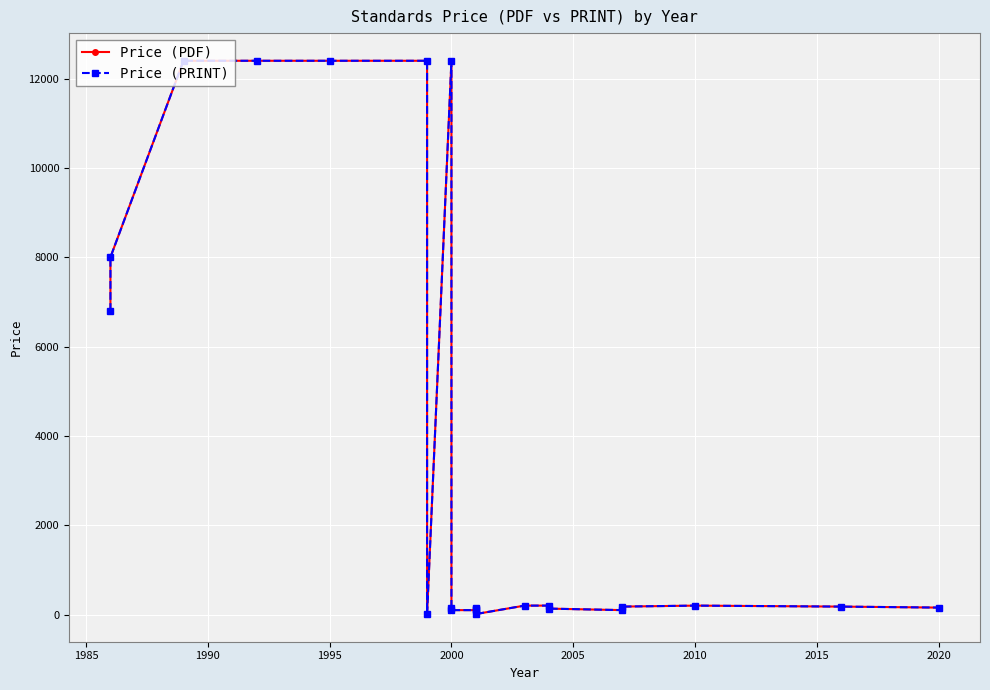

The value of Price (PRINT) at 12 is 208. True or false?

False